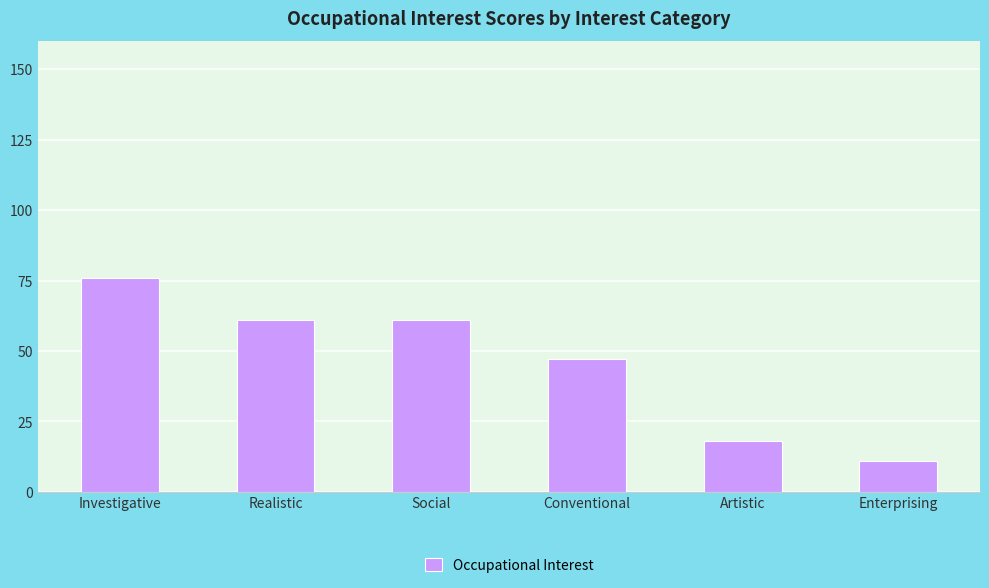

What is the label of the 3rd bar from the right?

Conventional